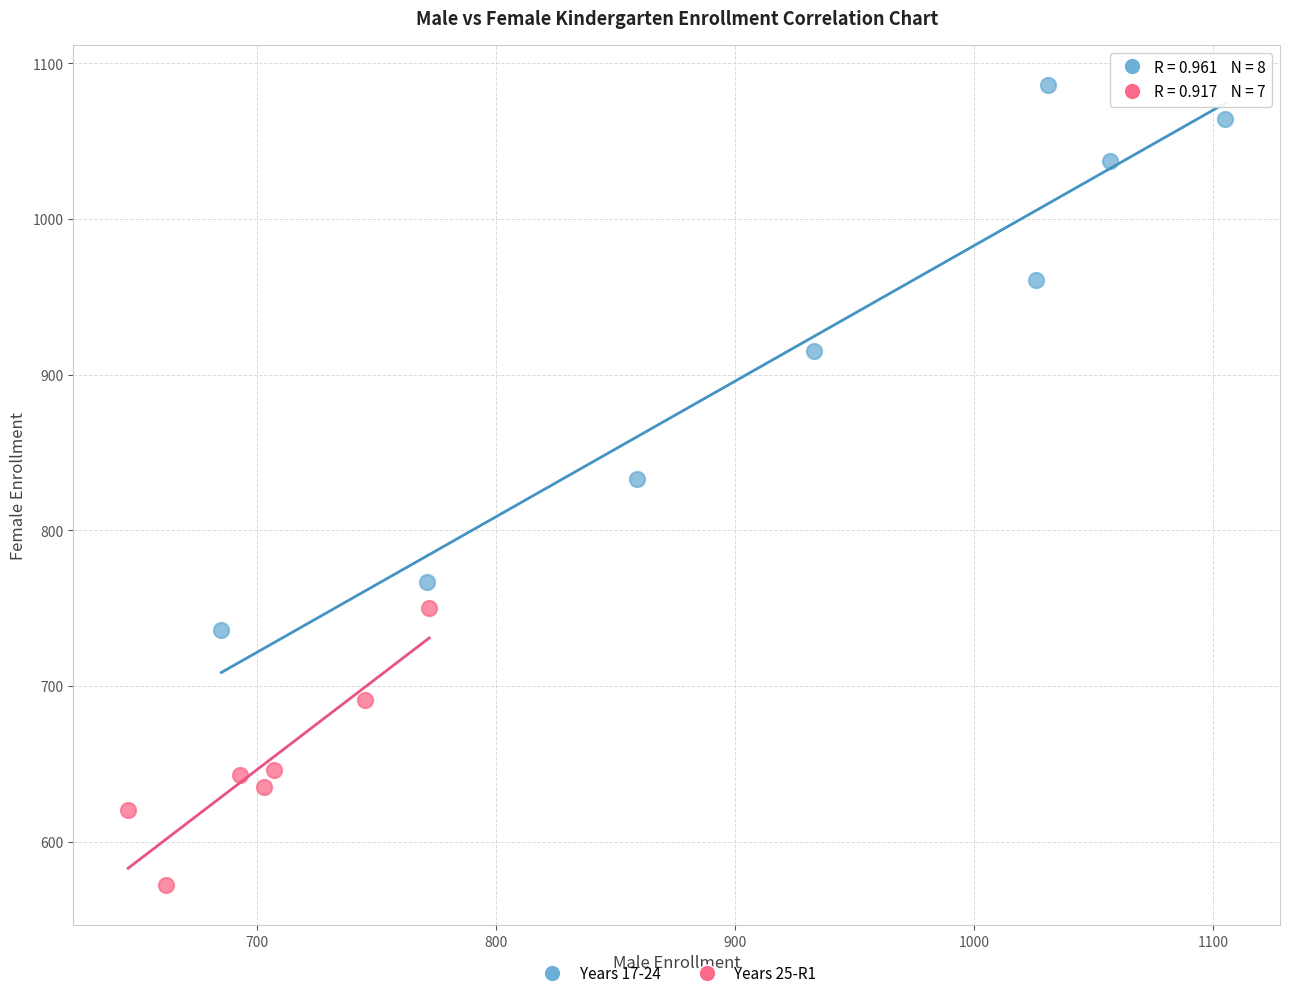

Which series contains the highest Y value?

Years 17-24